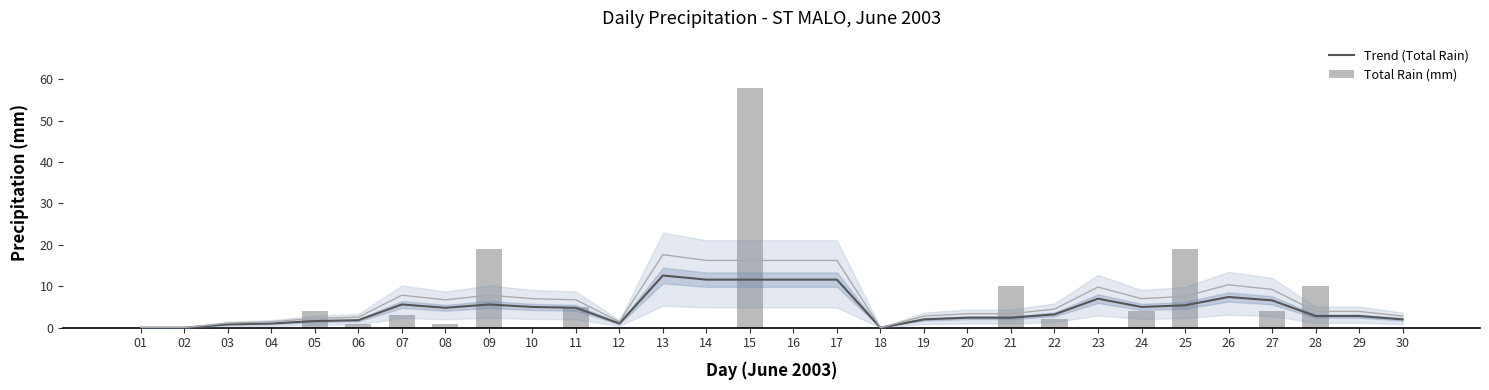

At which category is the sum across all series the highest?

15